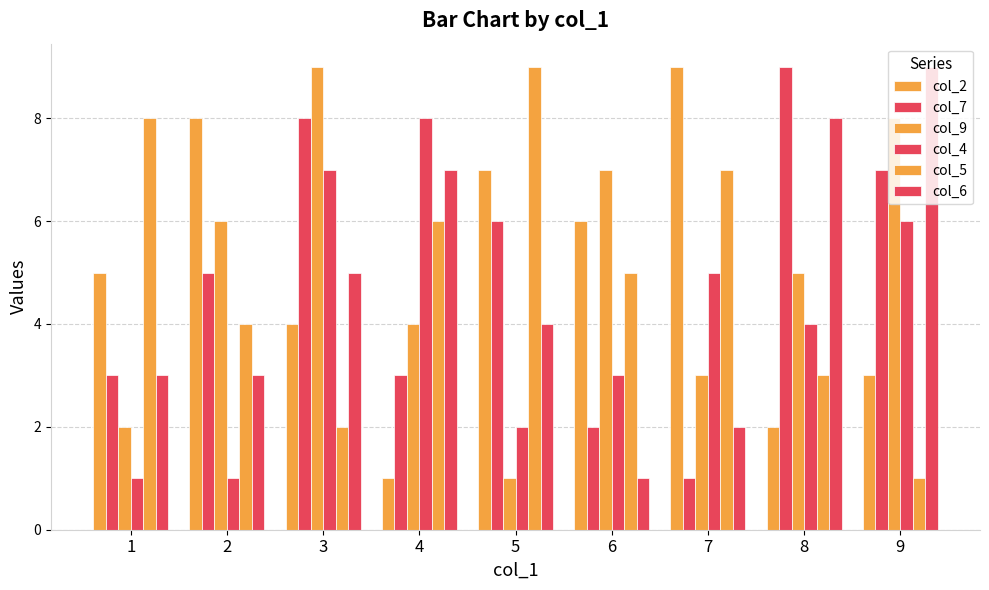

Which series has the widest spread of values?

col_2